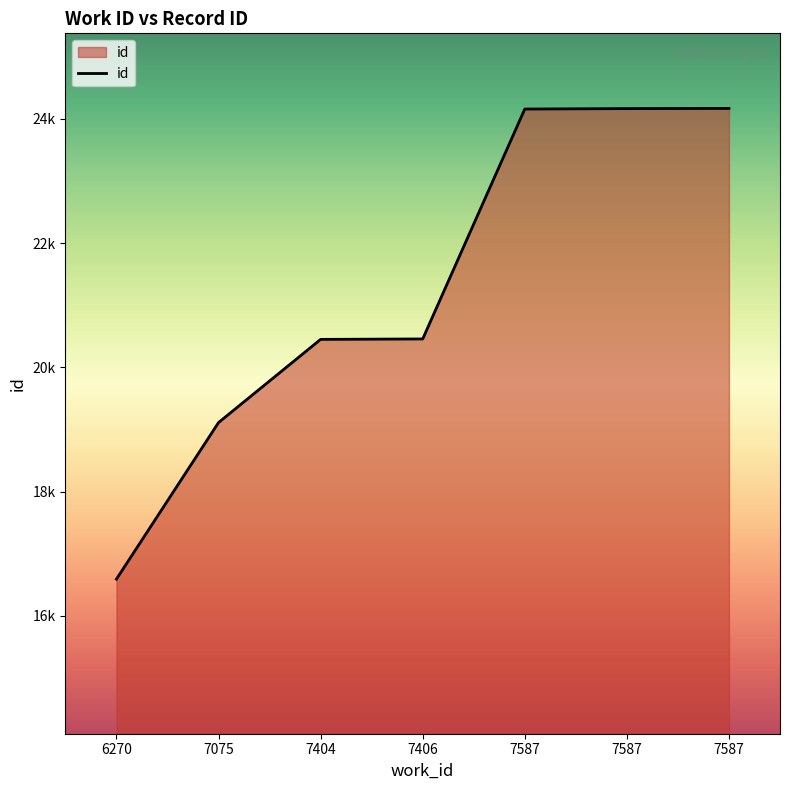

What is the smallest value displayed?

16593